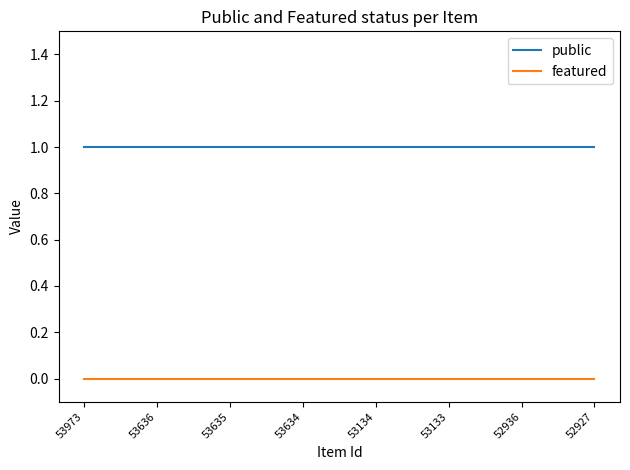

Reading right to left, extract all data points from this chart.

public: 52927=1	52936=1	53133=1	53134=1	53634=1	53635=1	53636=1	53973=1
featured: 52927=0	52936=0	53133=0	53134=0	53634=0	53635=0	53636=0	53973=0